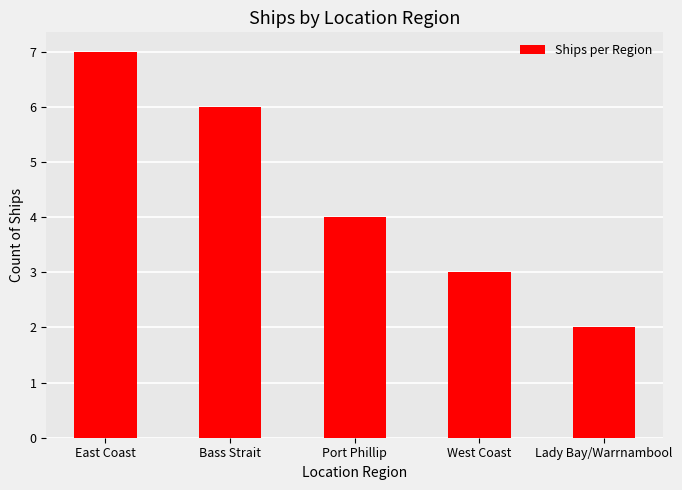

What is the change in value from East Coast to Lady Bay/Warrnambool?

-5